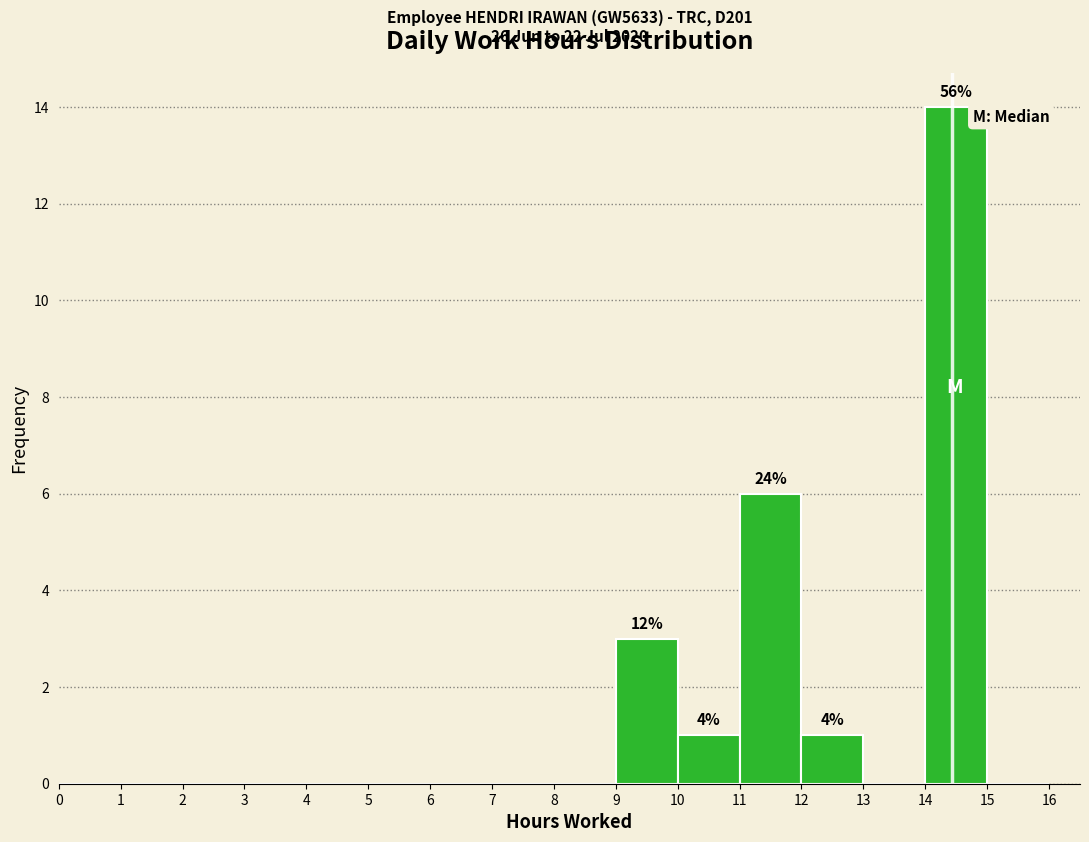

Over which range of the x-axis is the bar tallest?

14 to 15